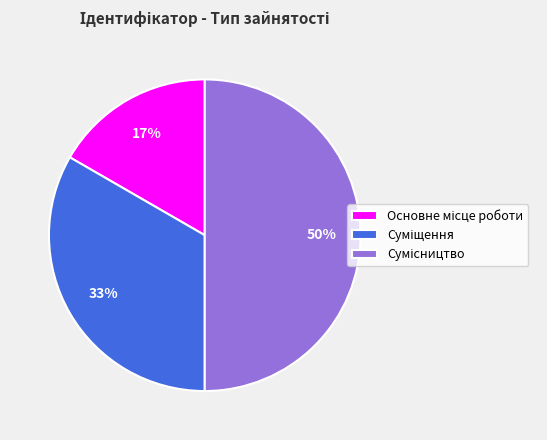

To the nearest percent, what is the difference between the largest and smallest slice percentages?

33%